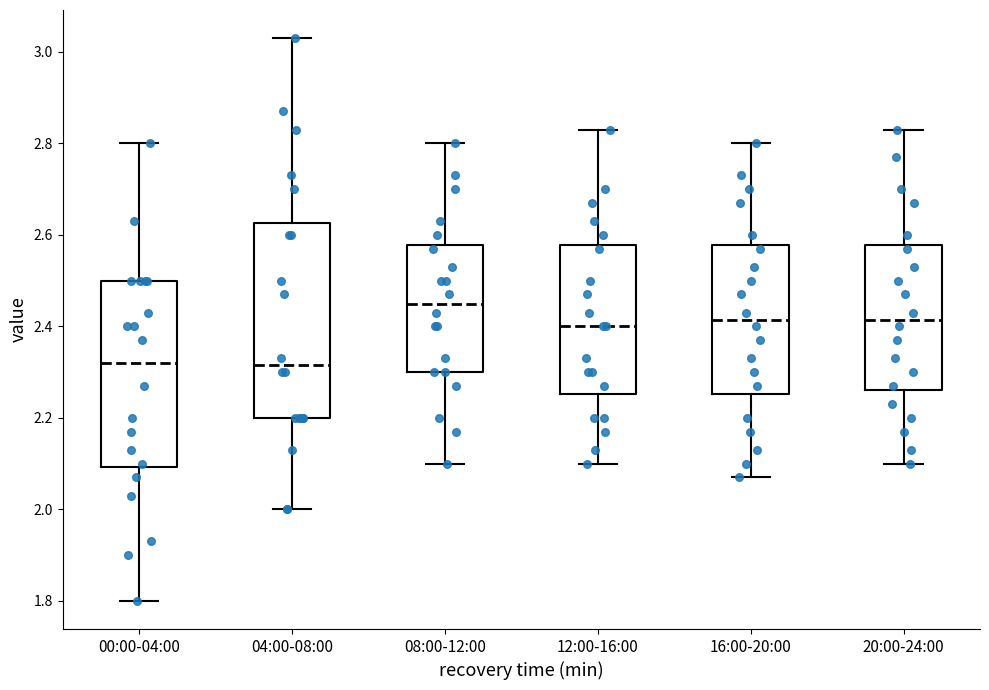

Reading left to right, transcribe this box plot: for each box, give where its median line is, the range the box spans, and where its two whiskers end, as read against the y-axis. The values are not printed on the chart, so give them approximately, as read against the axis.

00:00-04:00: median 2.32, box 2.10 to 2.50, whiskers 1.80 to 2.80
04:00-08:00: median 2.32, box 2.20 to 2.62, whiskers 2.00 to 3.04
08:00-12:00: median 2.46, box 2.30 to 2.58, whiskers 2.10 to 2.80
12:00-16:00: median 2.40, box 2.26 to 2.58, whiskers 2.10 to 2.84
16:00-20:00: median 2.42, box 2.26 to 2.58, whiskers 2.08 to 2.80
20:00-24:00: median 2.42, box 2.26 to 2.58, whiskers 2.10 to 2.84